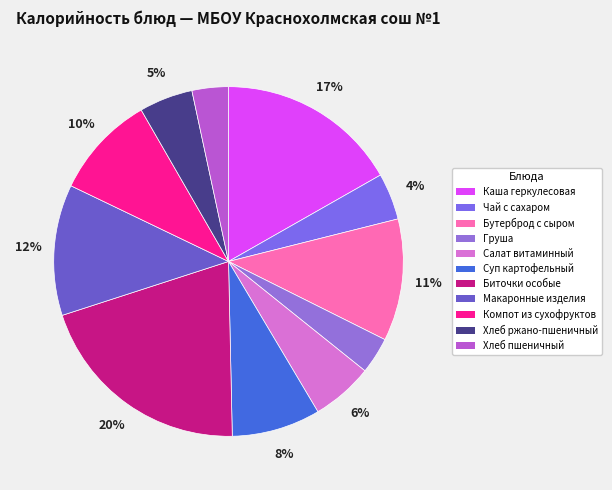

To the nearest percent, what is the difference between the Чай с сахаром and Хлеб ржано-пшеничный slice percentages?

1%